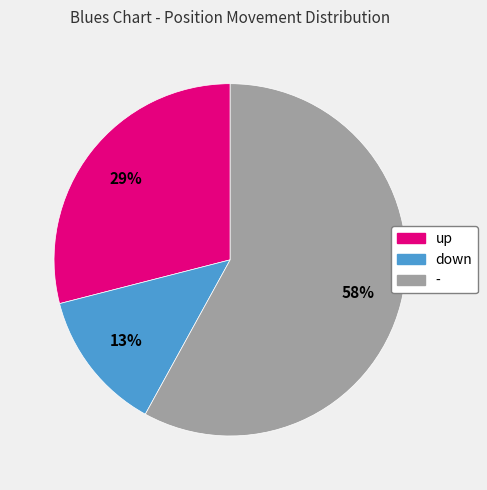

To the nearest percent, what is the difference between the down and - slice percentages?

45%